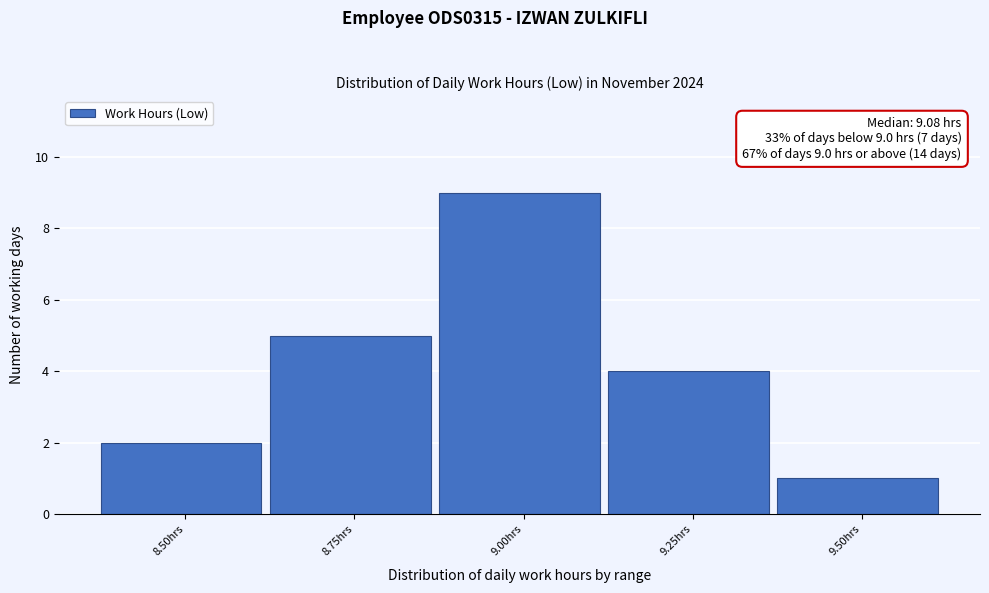

Reading right to left, list all the values displayed in this chart.

1	4	9	5	2